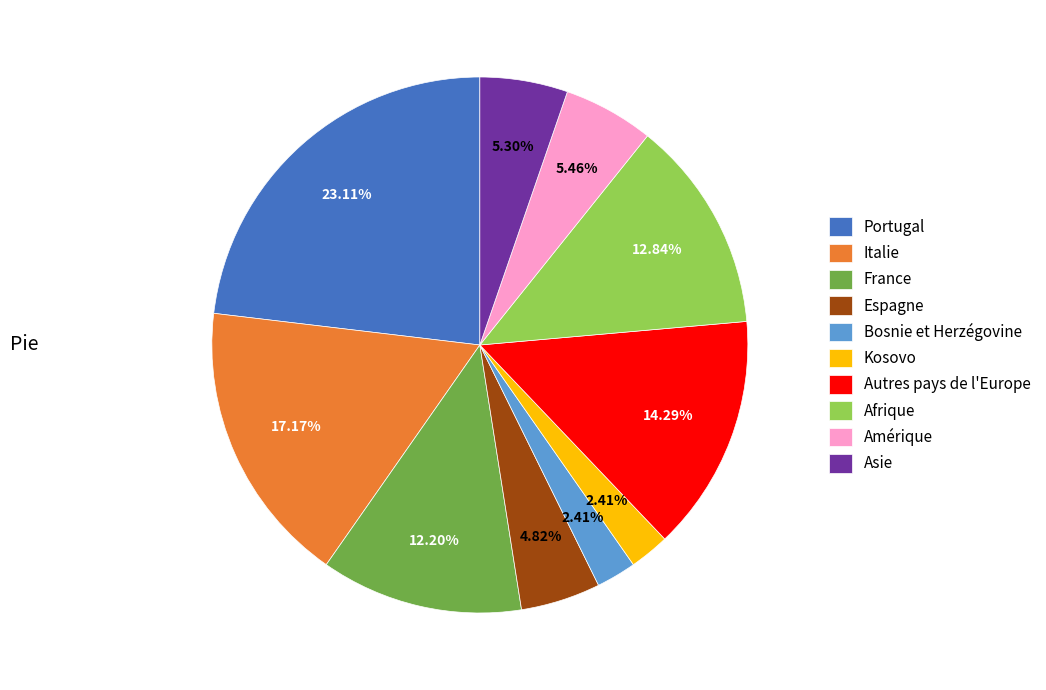

How many slices are in this pie chart?

10